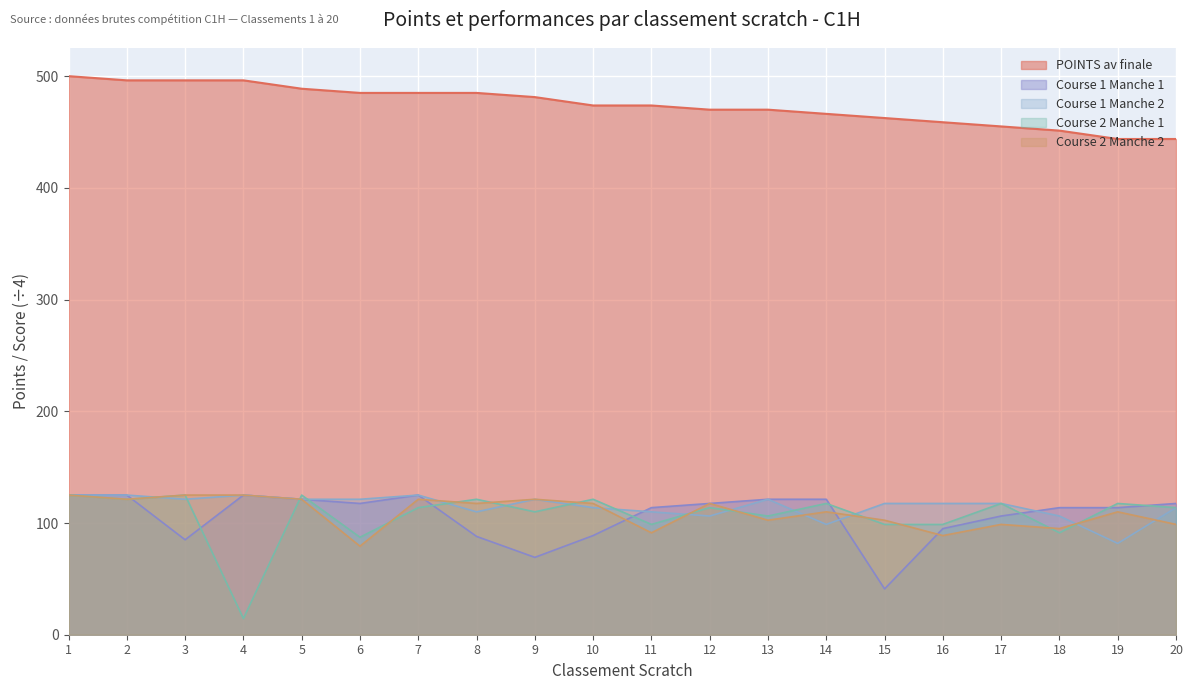

At 9, list the series in order from largest to smallest.

POINTS av finale, Course 1 Manche 2, Course 2 Manche 2, Course 2 Manche 1, Course 1 Manche 1